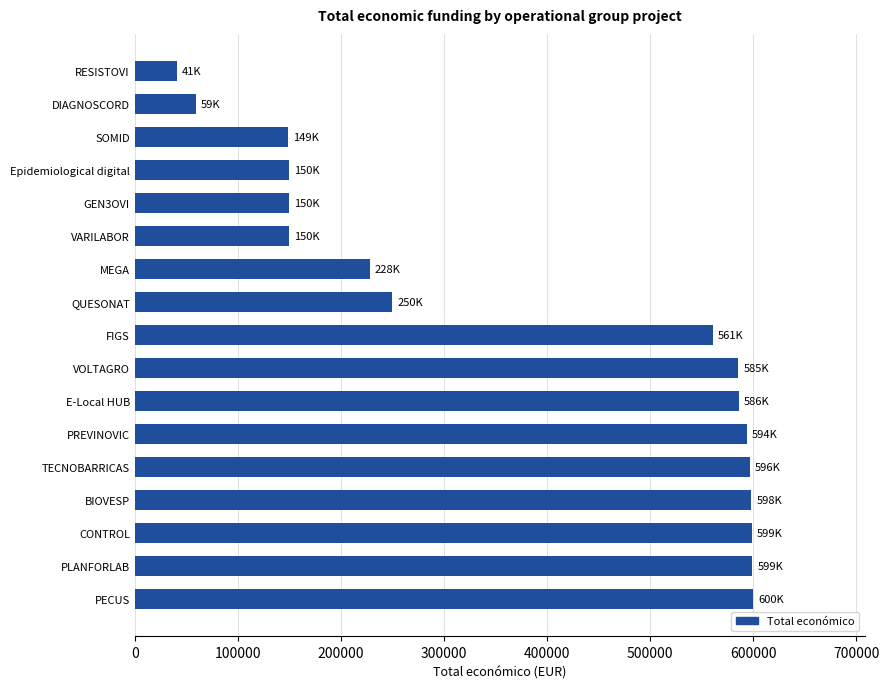

What is the smallest value displayed?

40876